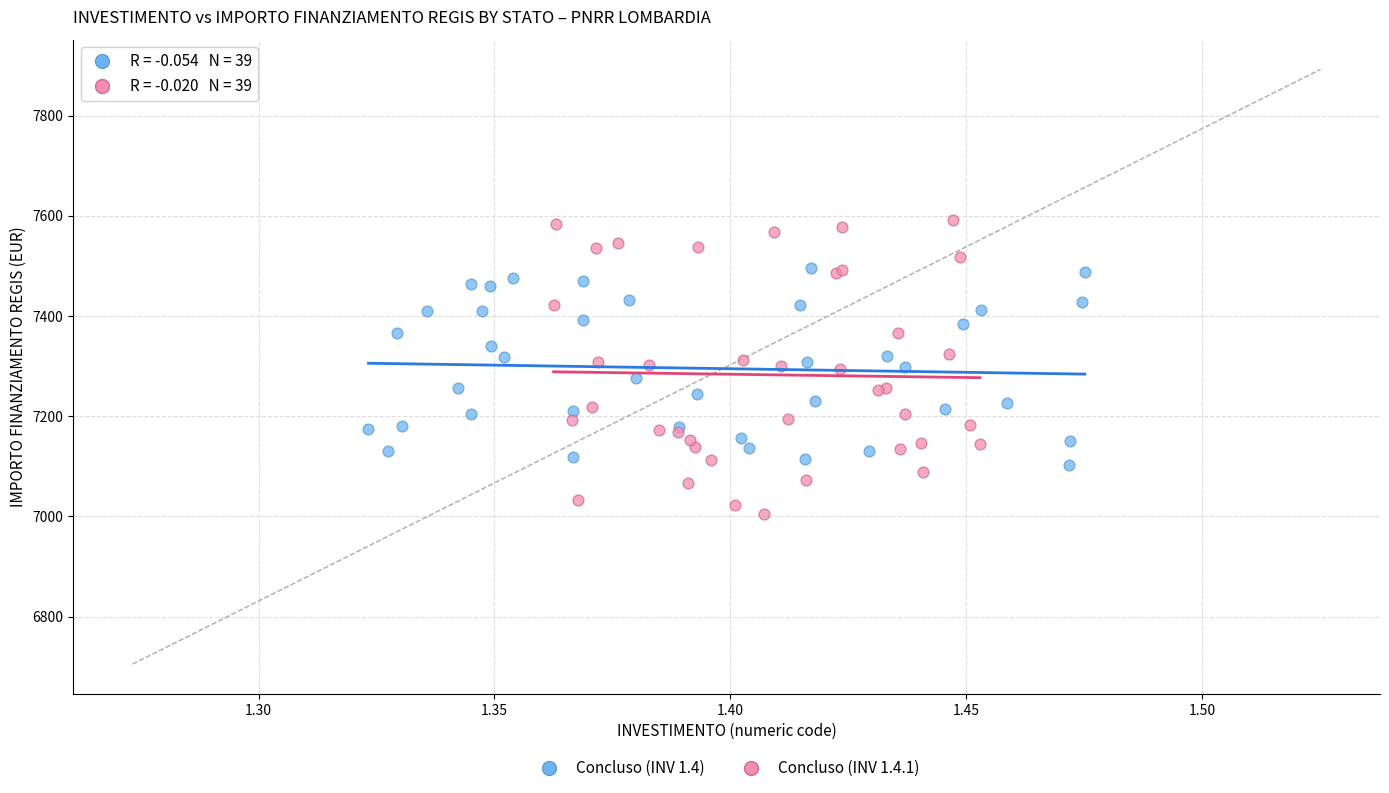

Which series has the largest Y range (max minus min)?

Concluso (INV 1.4.1)